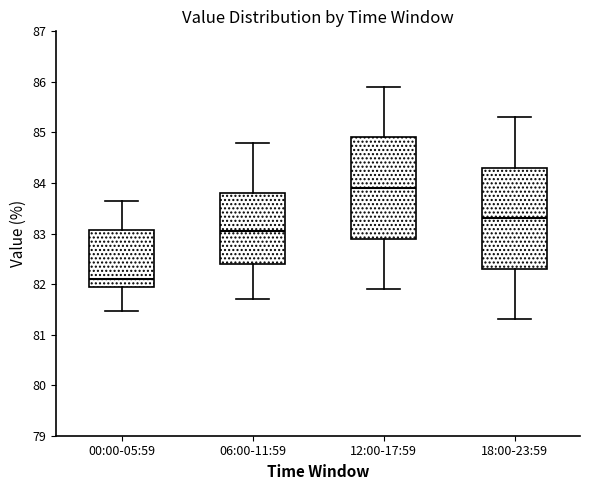

Reading left to right, read every box against the y-axis: the position of its median line, the range the box covers, and the ends of its whiskers. The values are not printed on the chart, so give them approximately, as read against the axis.

00:00-05:59: median 82.1, box 81.9 to 83.1, whiskers 81.5 to 83.7
06:00-11:59: median 83.1, box 82.4 to 83.8, whiskers 81.7 to 84.8
12:00-17:59: median 83.9, box 82.9 to 84.9, whiskers 81.9 to 85.9
18:00-23:59: median 83.3, box 82.3 to 84.3, whiskers 81.3 to 85.3